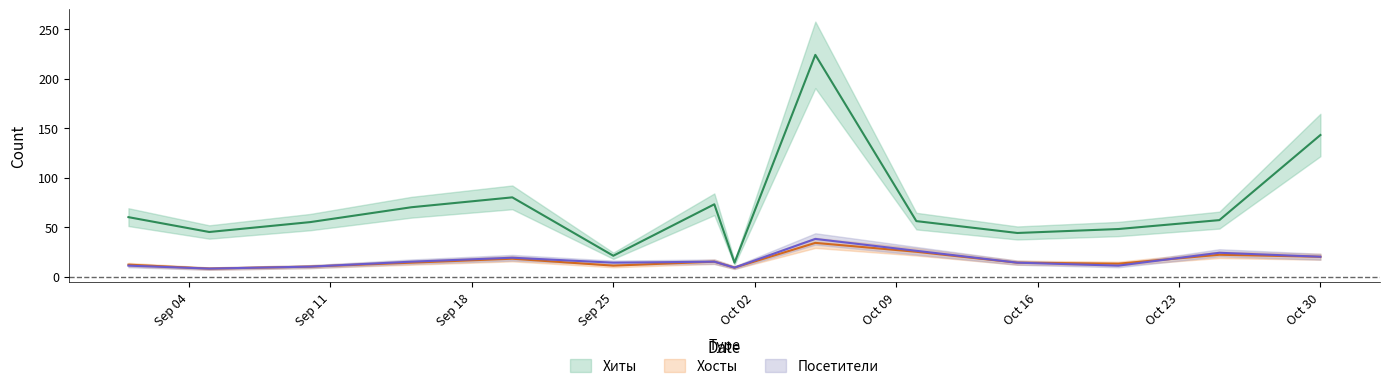

At which label does Хиты reach its peak?

2017-10-05